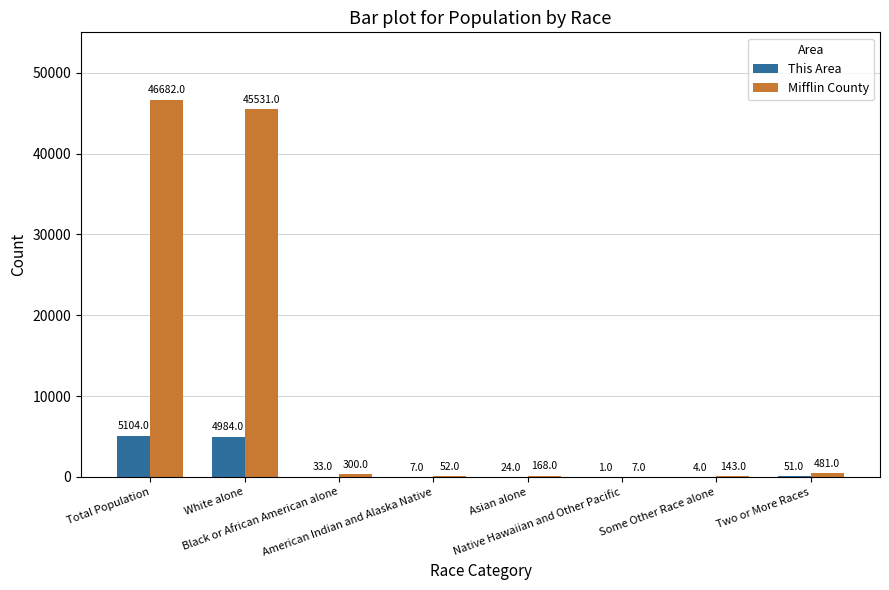

What is the sum of all Mifflin County values?

93364